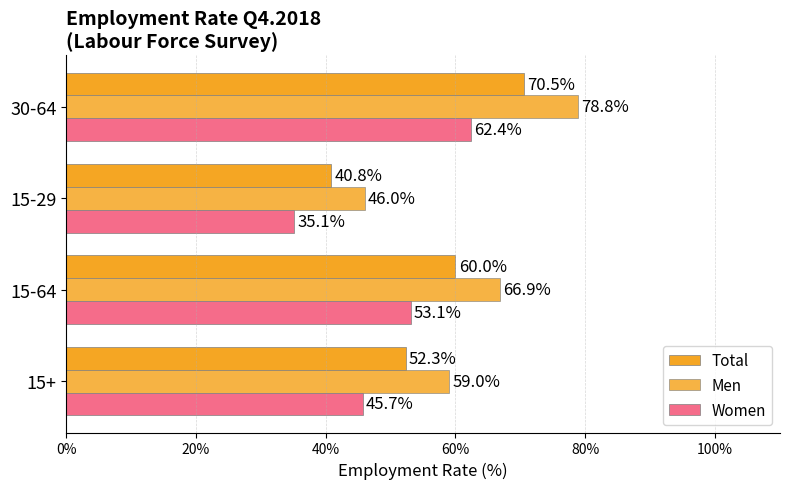

How many values in the Women series are below 53?

2